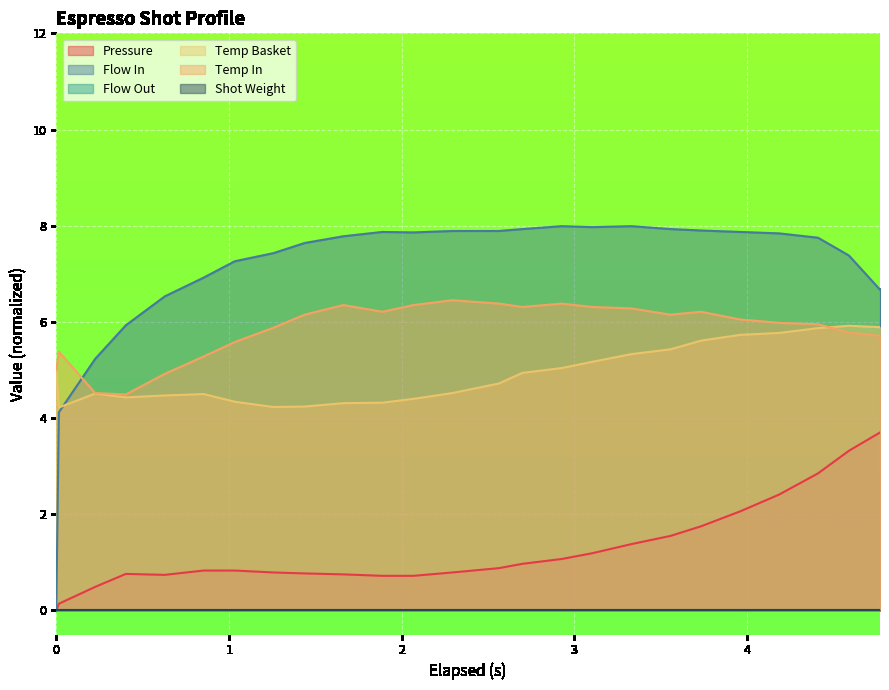

Which series has the largest total across all categories?

flow_in